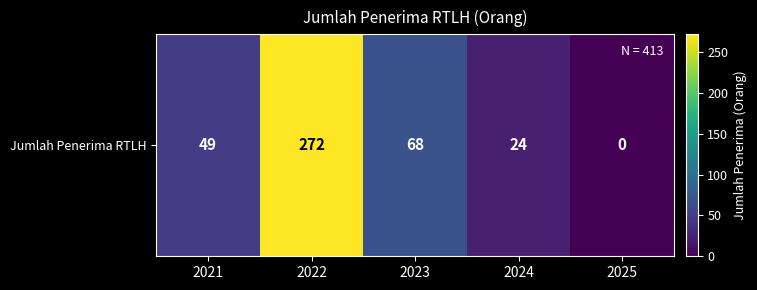

Reading left to right, transcribe all the data shown in this chart.

2021=49	2022=272	2023=68	2024=24	2025=0